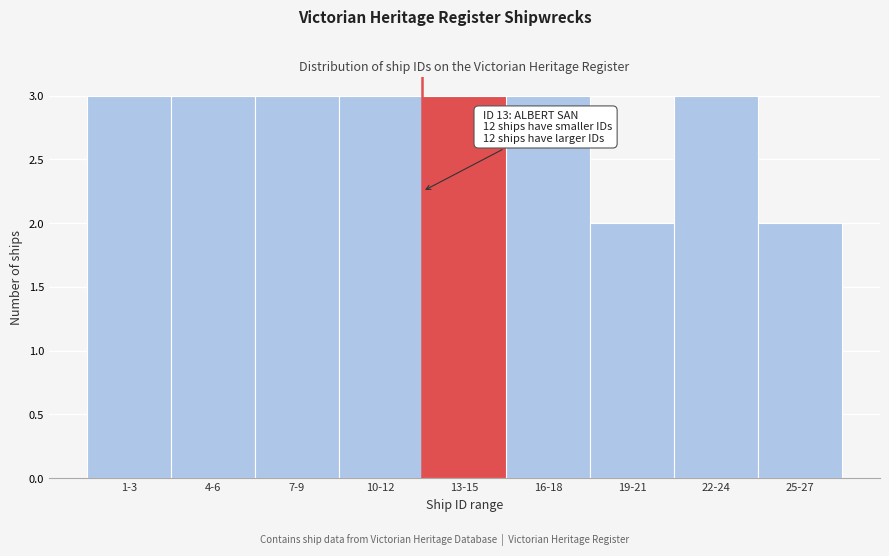

Reading left to right, extract all data points from this chart.

3	3	3	3	3	3	2	3	2